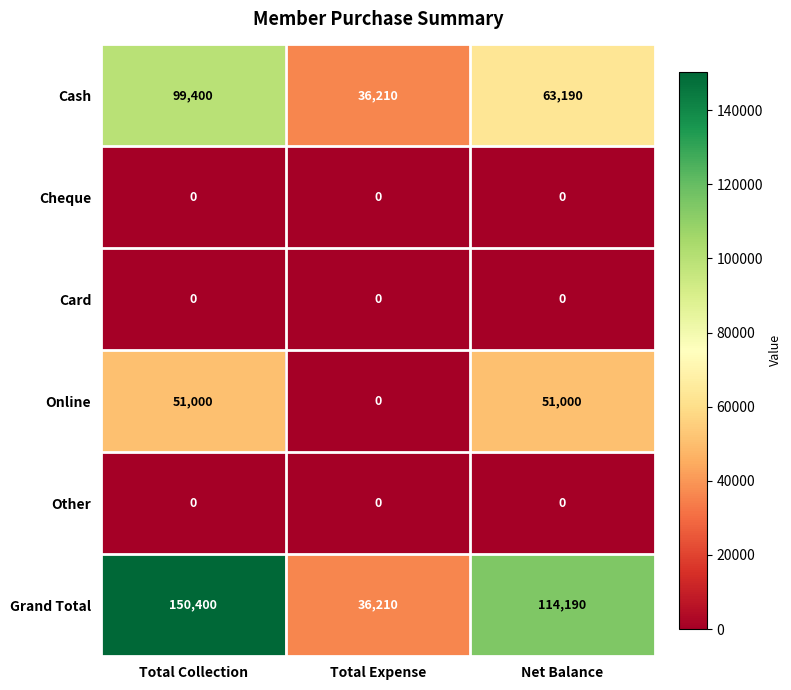

Is it true that Online equals 51000 at Total Collection?

True